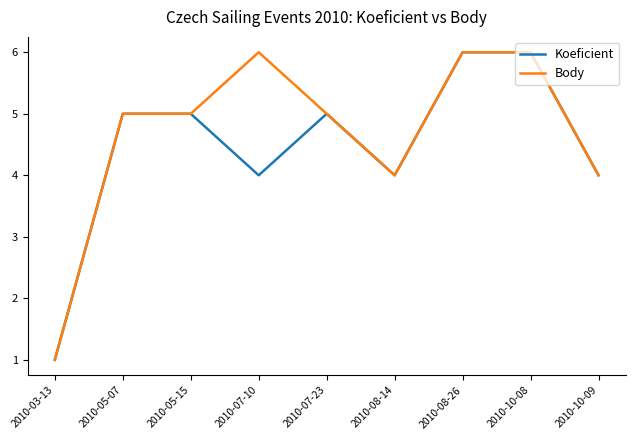

Rank the series by their average value, from lowest to highest.

Koeficient, Body